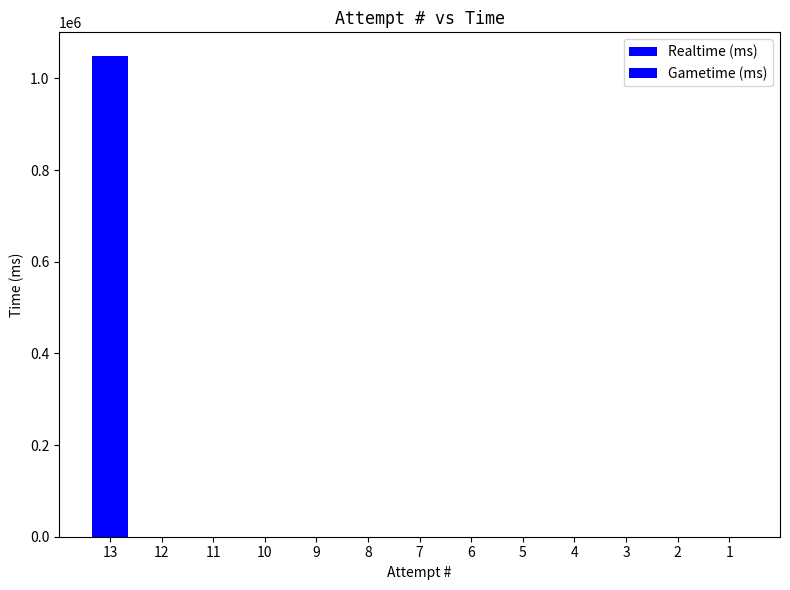

Count the number of data series in this chart.

2